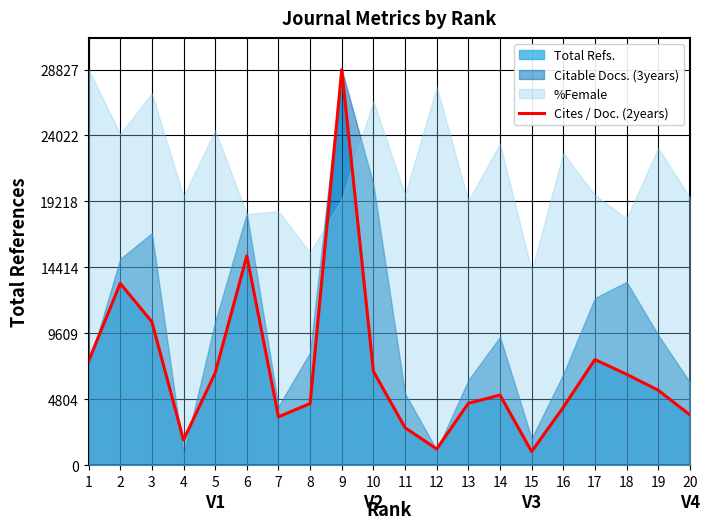

List the labels in order of value, smallest first.

15, 12, 4, 11, 7, 20, 16, 8, 13, 14, 19, 18, 5, 10, 1, 17, 3, 2, 6, 9